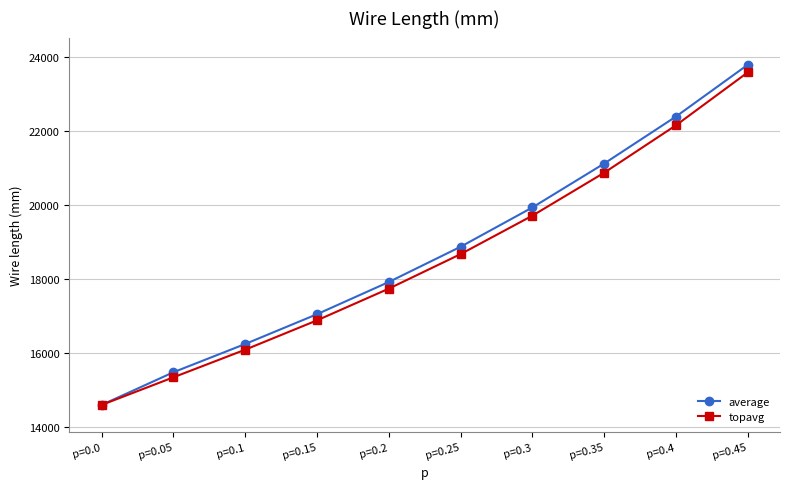

List the series in order of their overall mean, lowest first.

topavg, average